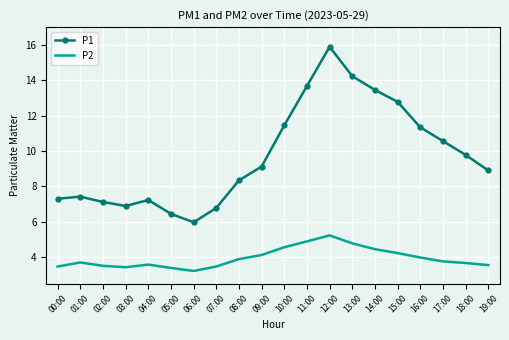

True or false: P1 and P2 cross at least once.

False